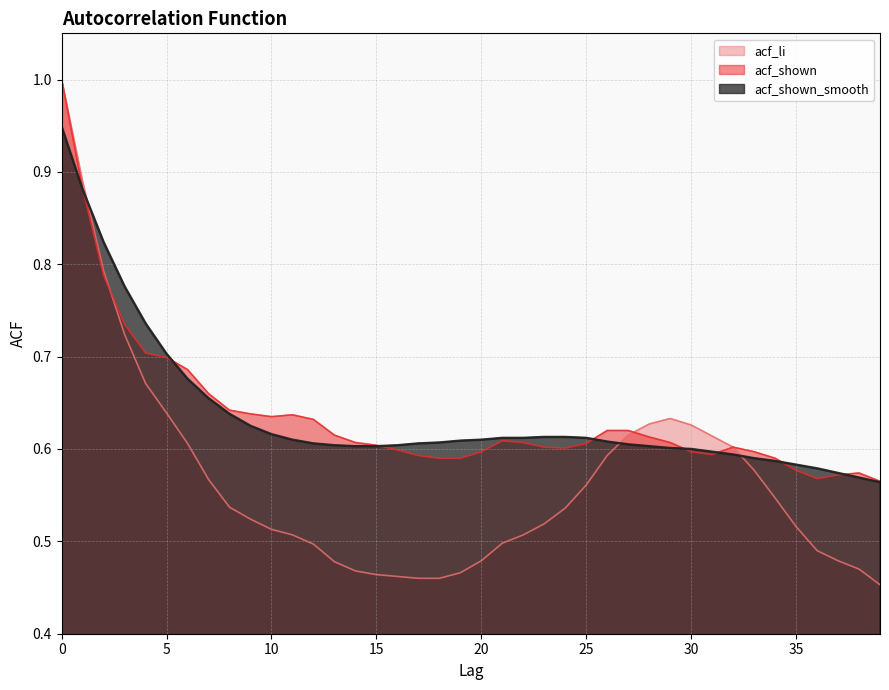

What is the average value of the acf_shown_smooth series?

0.6